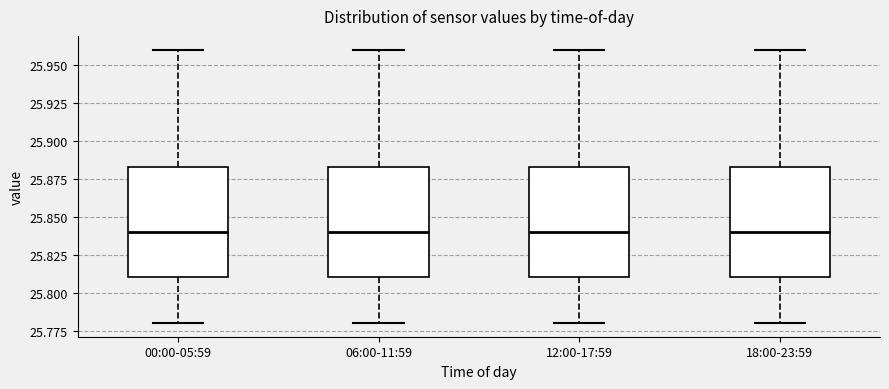

Reading left to right, read every box against the y-axis: the position of its median line, the range the box covers, and the ends of its whiskers. The values are not printed on the chart, so give them approximately, as read against the axis.

00:00-05:59: median 25.840, box 25.810 to 25.885, whiskers 25.780 to 25.960
06:00-11:59: median 25.840, box 25.810 to 25.885, whiskers 25.780 to 25.960
12:00-17:59: median 25.840, box 25.810 to 25.885, whiskers 25.780 to 25.960
18:00-23:59: median 25.840, box 25.810 to 25.885, whiskers 25.780 to 25.960